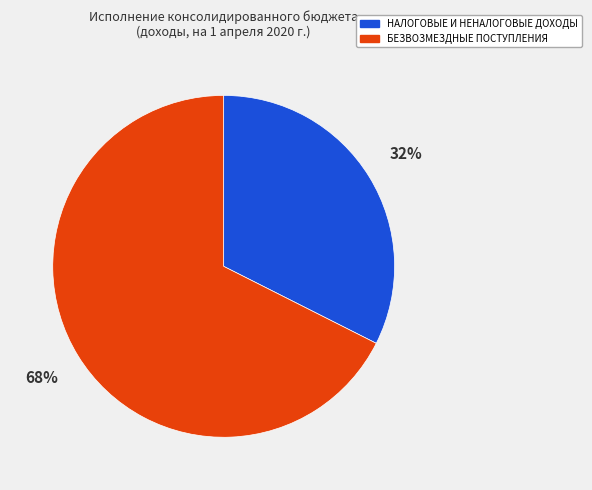

Which category accounts for the majority?

БЕЗВОЗМЕЗДНЫЕ ПОСТУПЛЕНИЯ